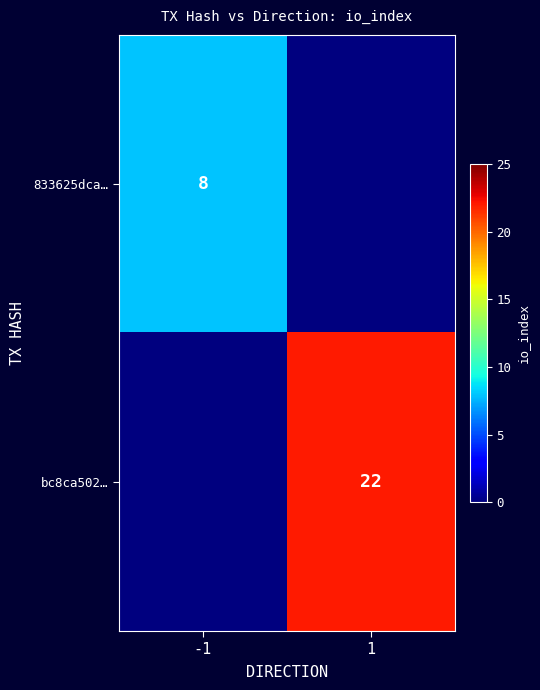

Which label corresponds to the largest value in the chart?

1